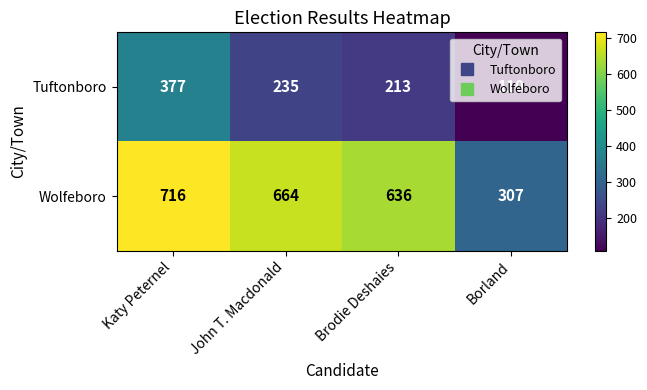

What is the difference between the second highest and second lowest values in the Wolfeboro series?

28